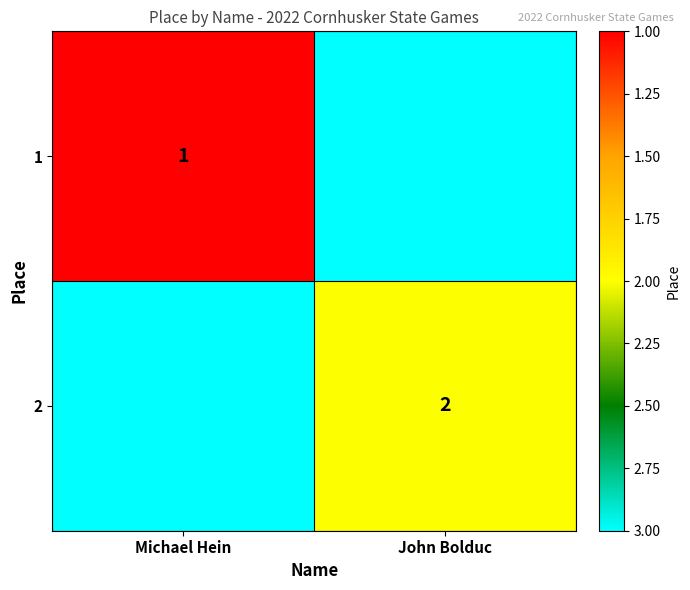

The value of 2 at John Bolduc is 2. True or false?

True